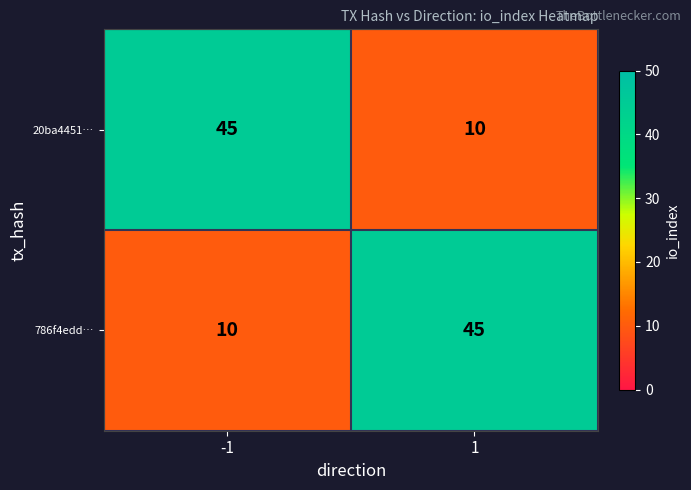

What is the sum of all 786f4edd… values?

55